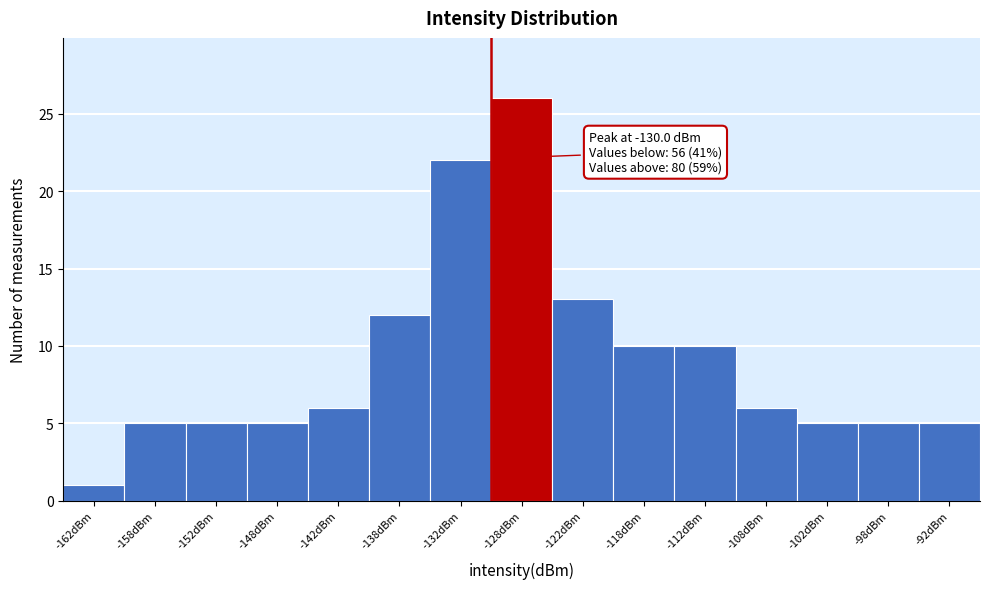

Which range on the x-axis has the tallest bar?

-130 to -125